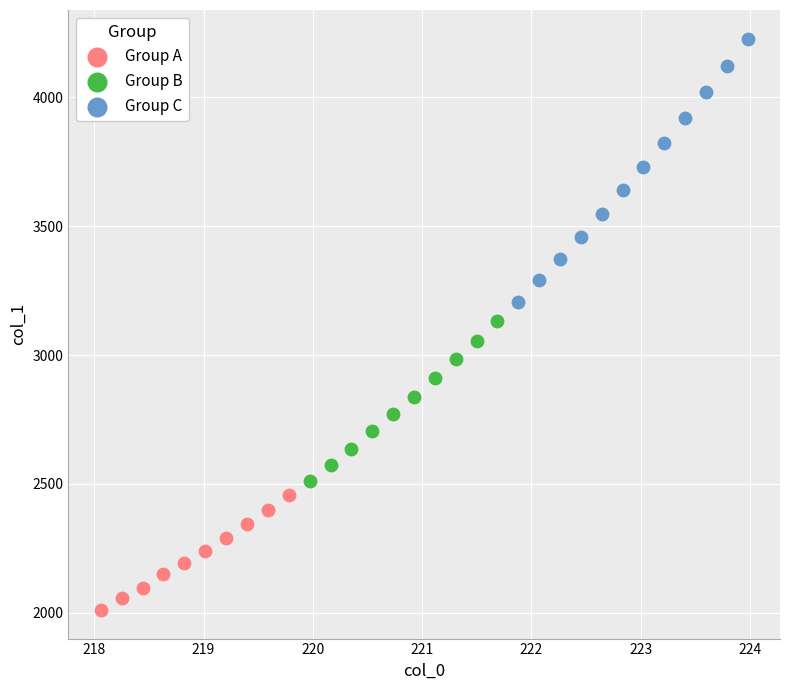

Which series reaches the maximum Y coordinate?

Group C